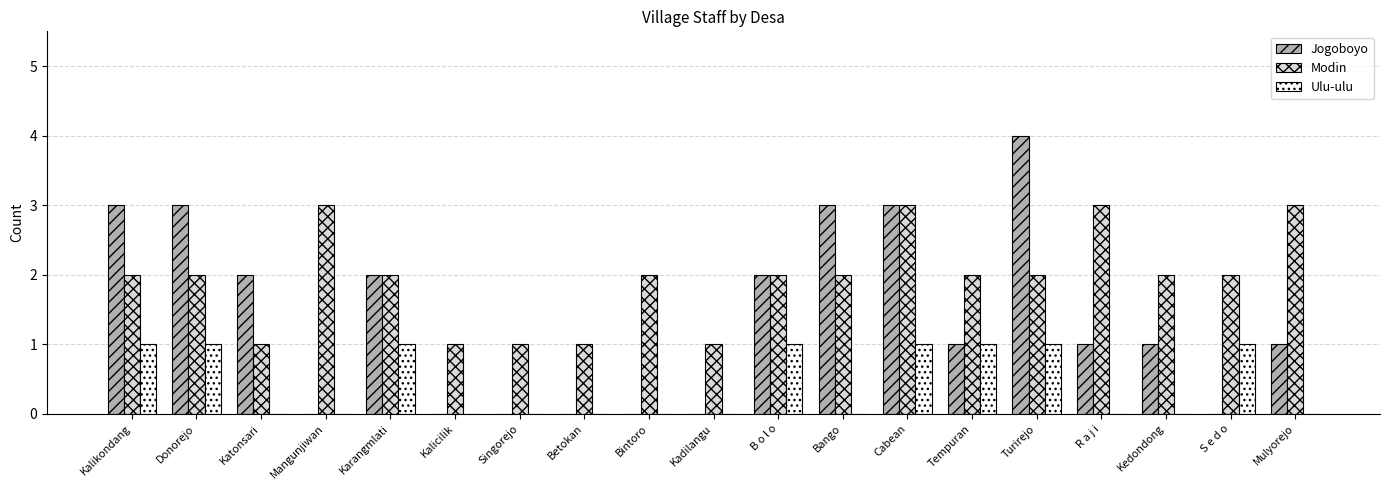

The Modin series shows 2 at Cabean. True or false?

False